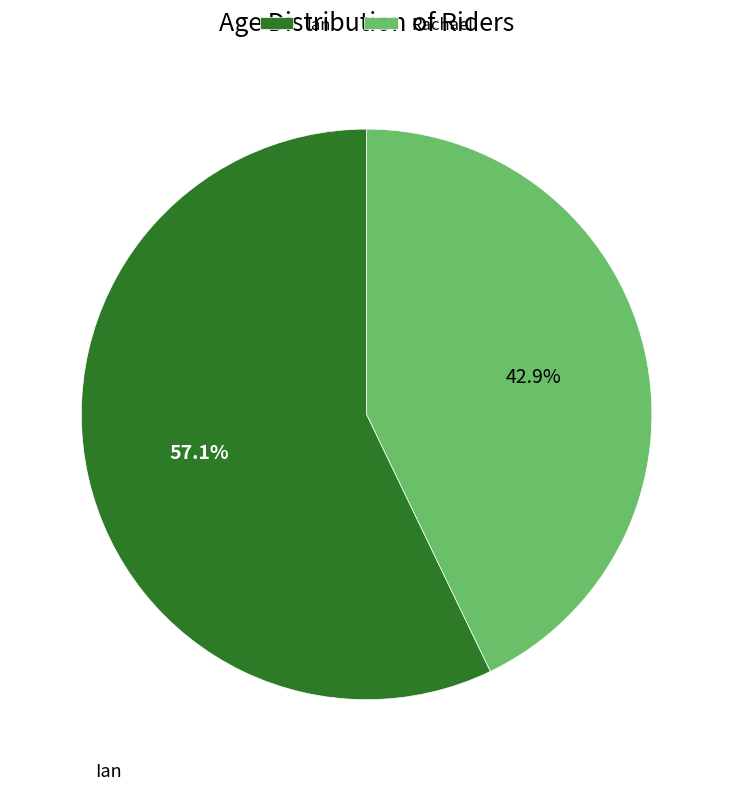

Which category accounts for the majority?

Ian